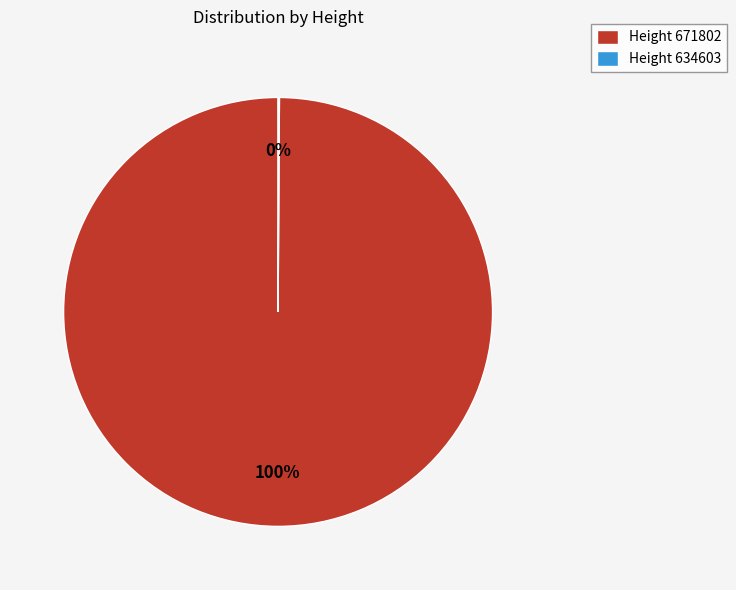

To the nearest percent, what portion does Height 671802 represent?

100%